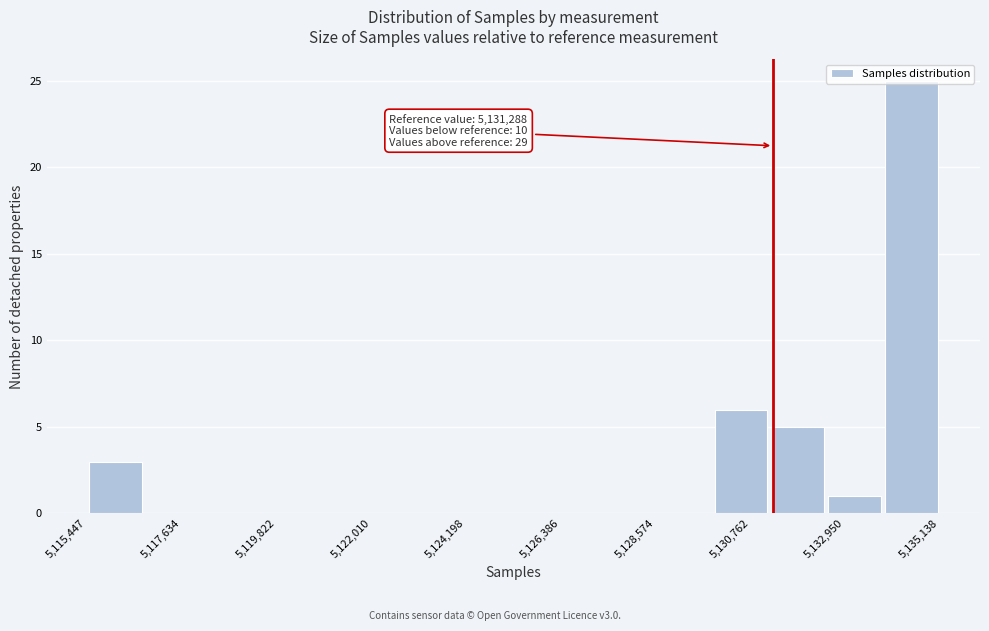

Read against the x-axis, roughly where is the centre of the tallest bar?

5134500